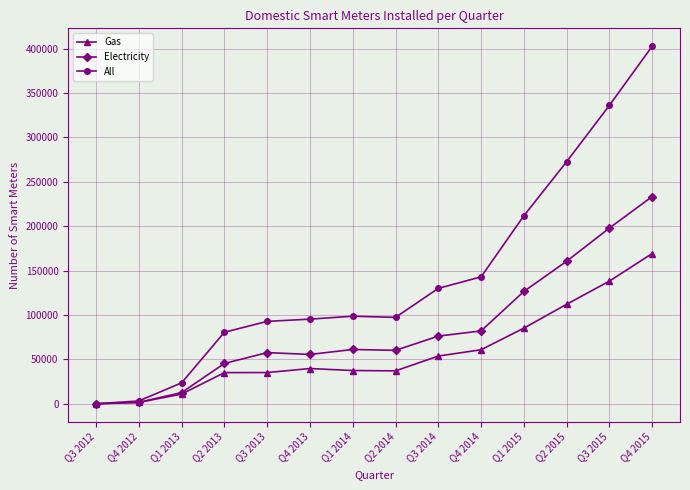

What is the spread (max minus min) of values at Q3 2014?

76227